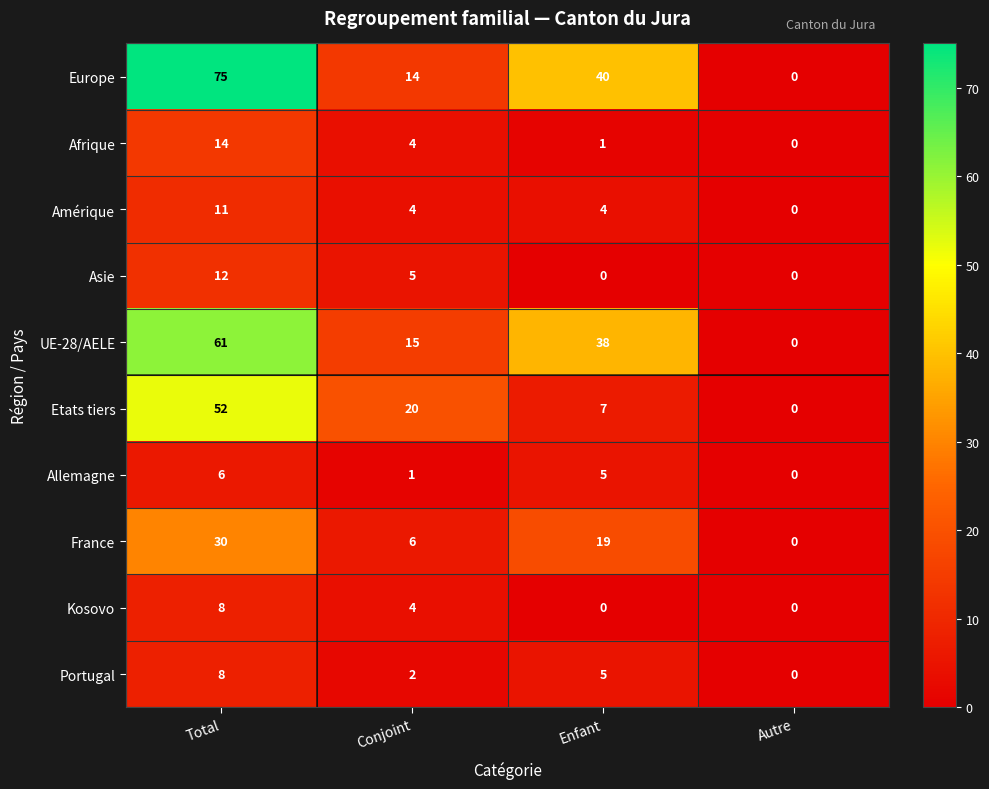

What is the difference between the highest and lowest values at Total?

69